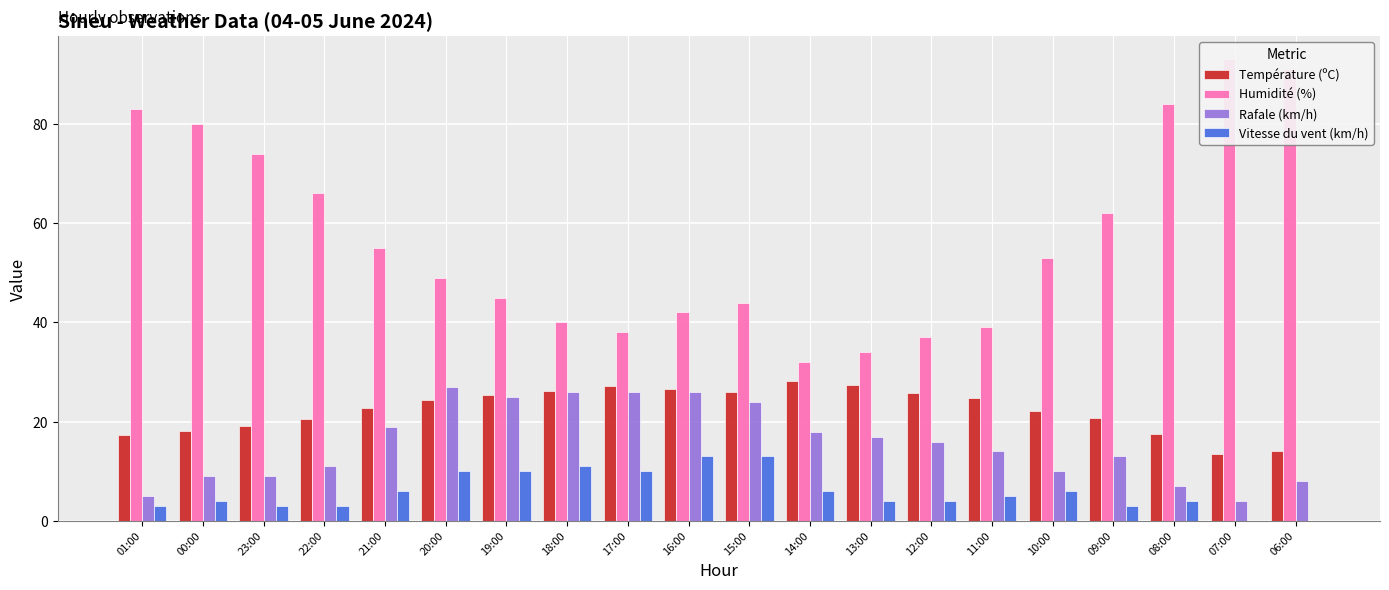

What are all the series names shown in the legend?

Température (ºC), Humidité (%), Rafale (km/h), Vitesse du vent (km/h)